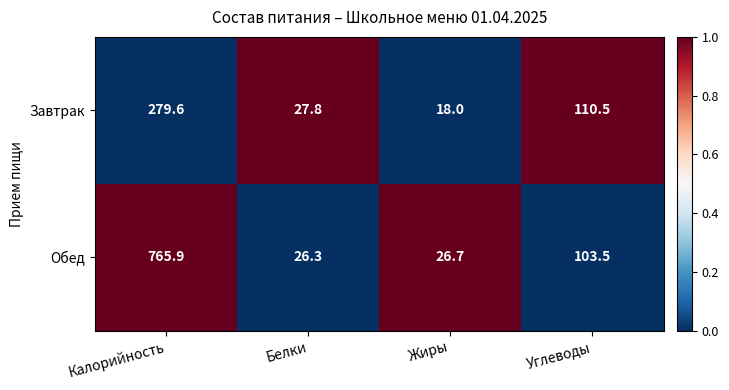

The value of Обед at Калорийность is 1233.6. True or false?

False